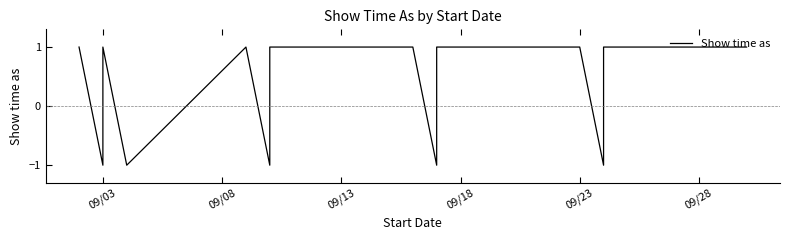

Does the chart have visible grid lines?

No